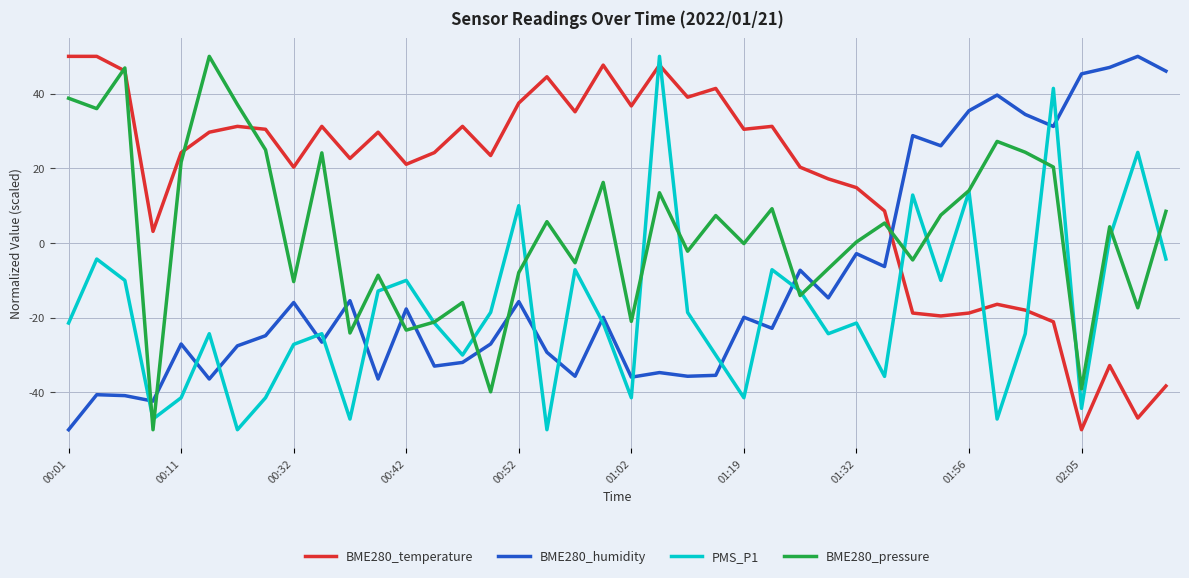

What is the maximum value for BME280_pressure?

50.0